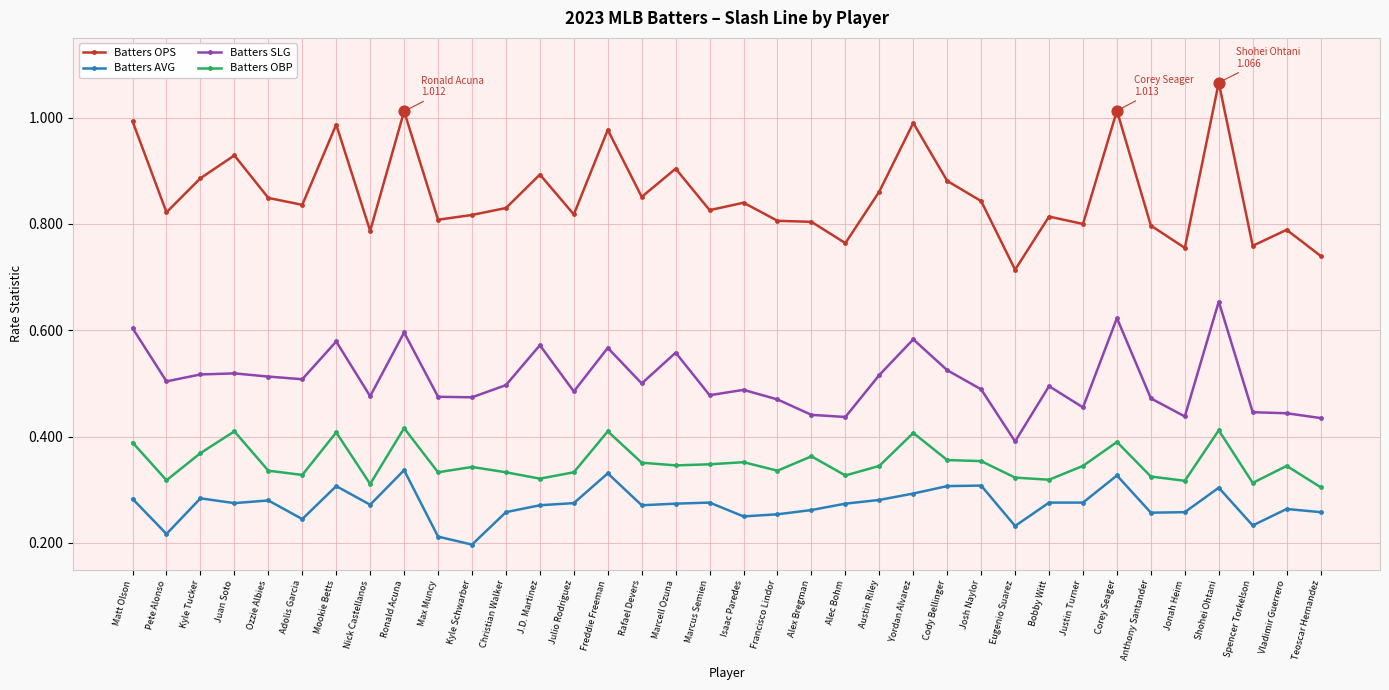

Is the value of Batters OPS at Juan Soto greater than the value of Batters SLG at Max Muncy?

Yes